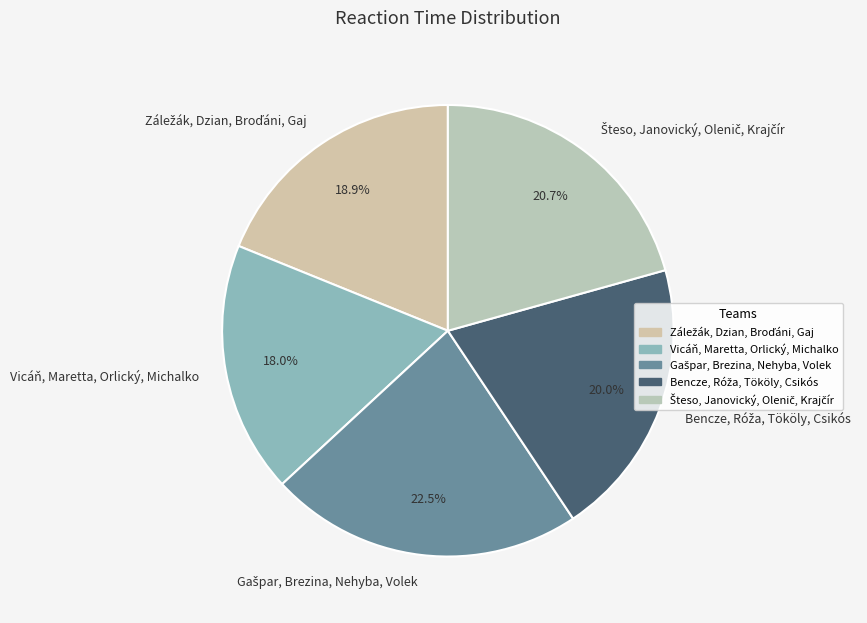

Is there any slice that represents more than half of the pie?

No